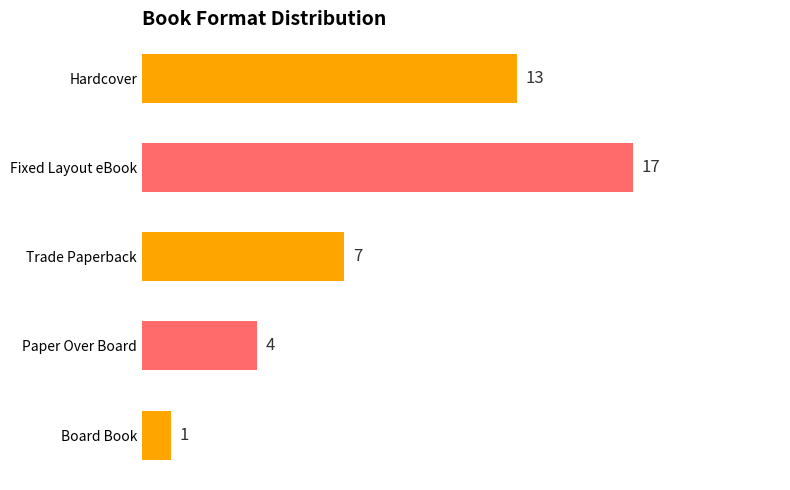

What is the change in value from Paper Over Board to Board Book?

-3